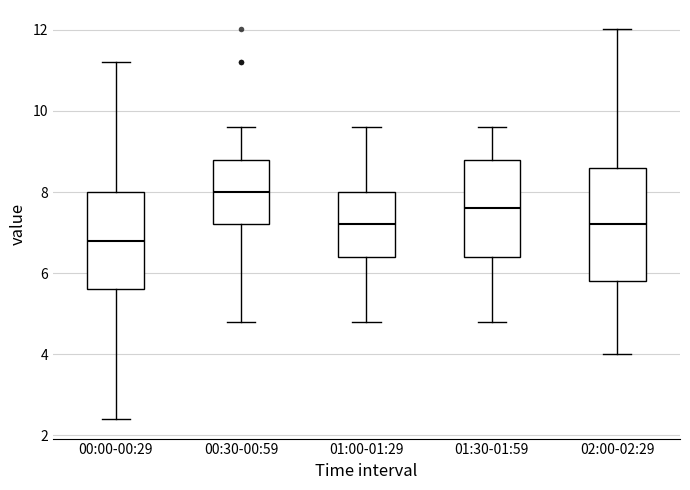

Where does the upper whisker of the box for 02:00-02:29 end on the y-axis? The values are not printed on the chart, so give them approximately, as read against the axis.

12.0